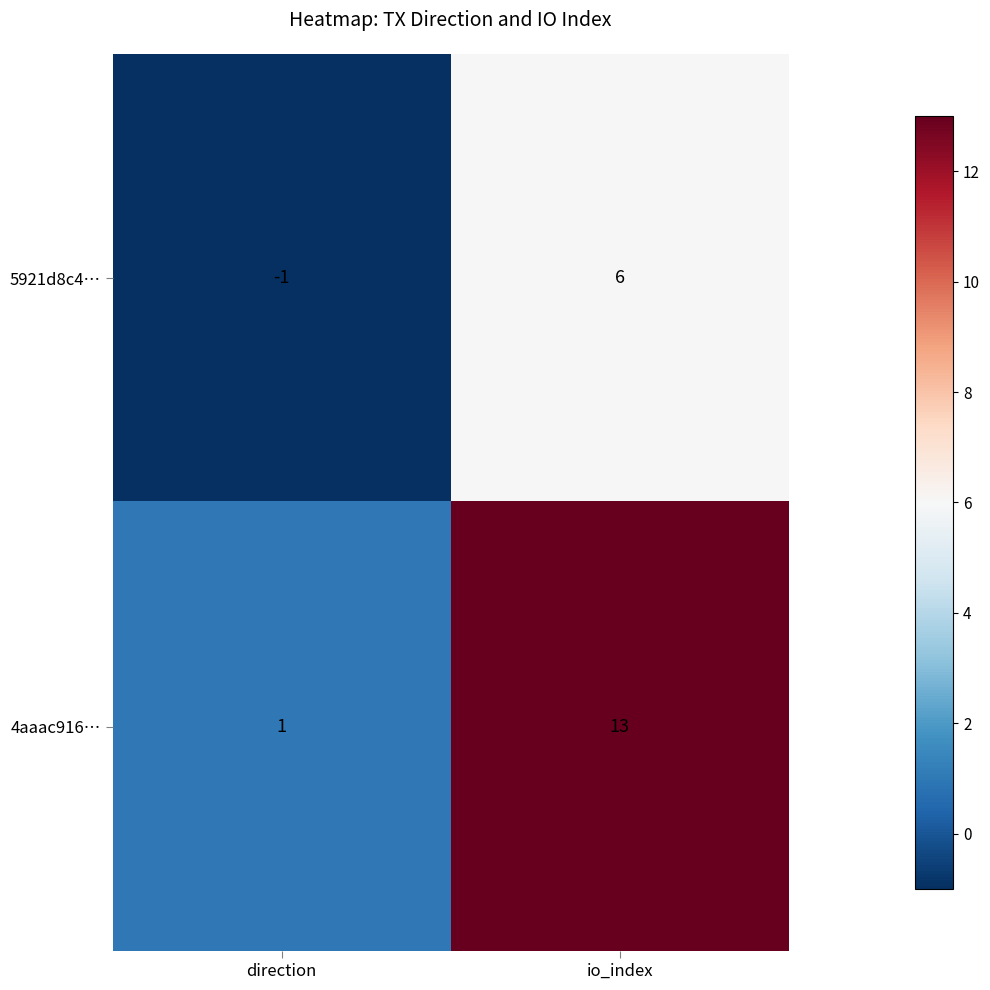

What is the maximum value shown in the chart?

13